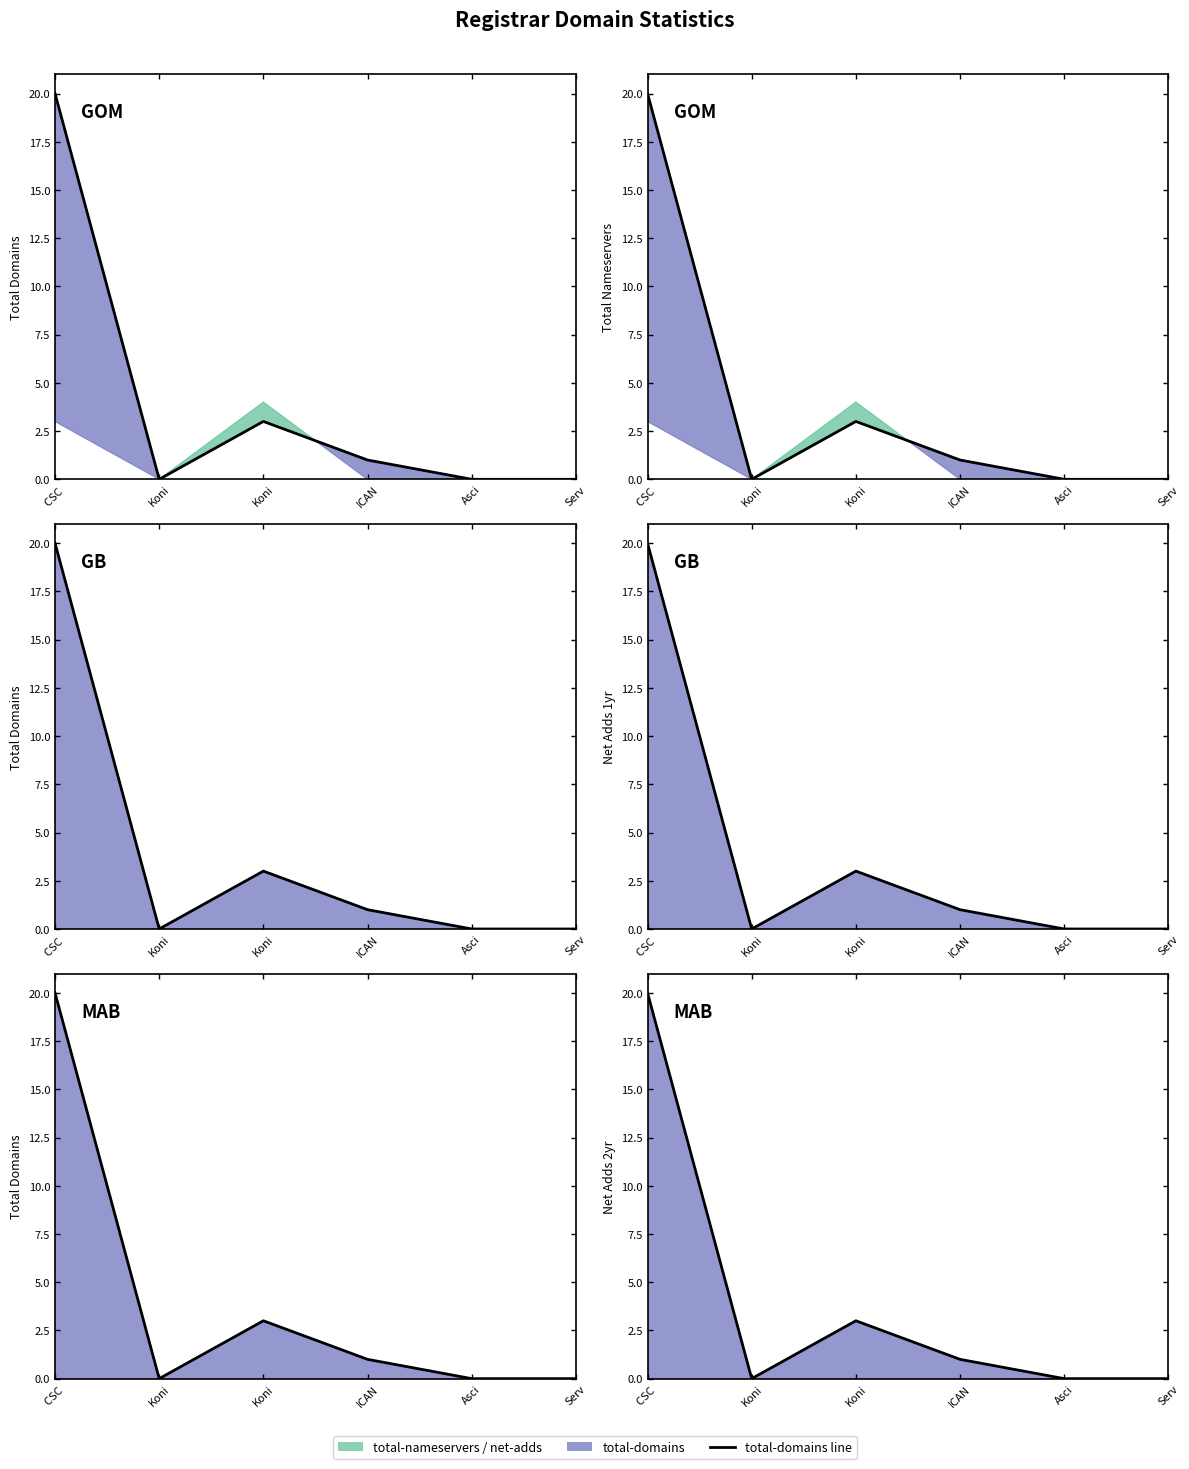

The value at Koni is 0. True or false?

True